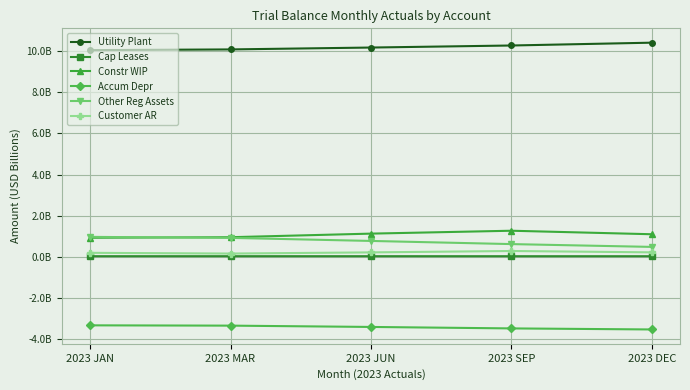

Reading right to left, list all the values displayed in this chart.

Utility Plant: 10.4	10.3	10.2	10.1	10.1
Cap Leases: 0.0	0.0	0.0	0.0	0.0
Constr WIP: 1.1	1.3	1.1	0.9	0.9
Accum Depr: -3.5	-3.5	-3.4	-3.4	-3.3
Other Reg Assets: 0.5	0.6	0.8	0.9	1.0
Customer AR: 0.2	0.3	0.2	0.2	0.2